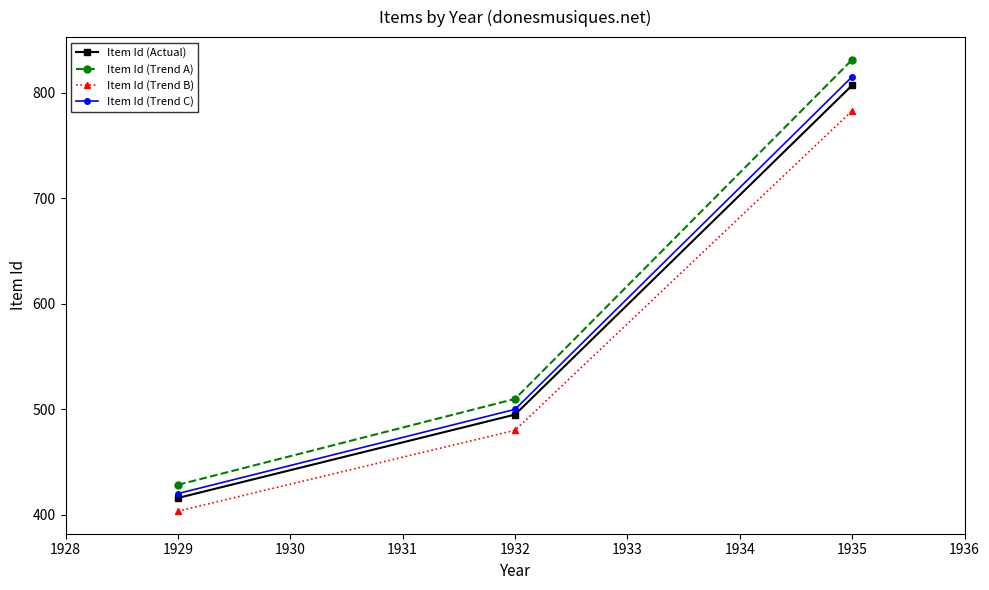

Count the number of categories in the chart.

3